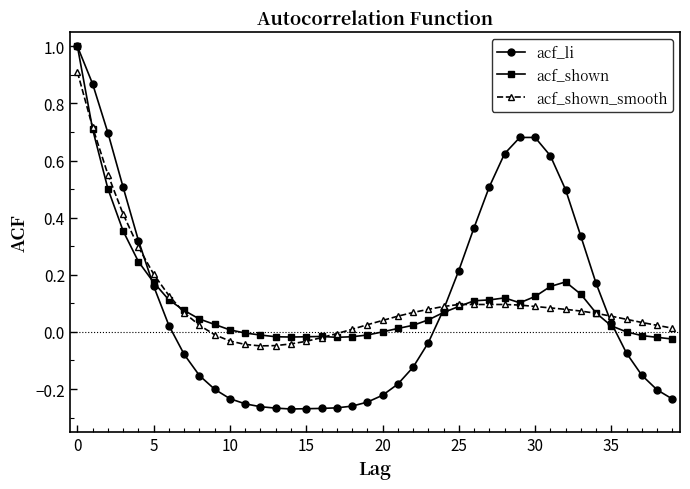

Which series has the widest spread of values?

acf_li